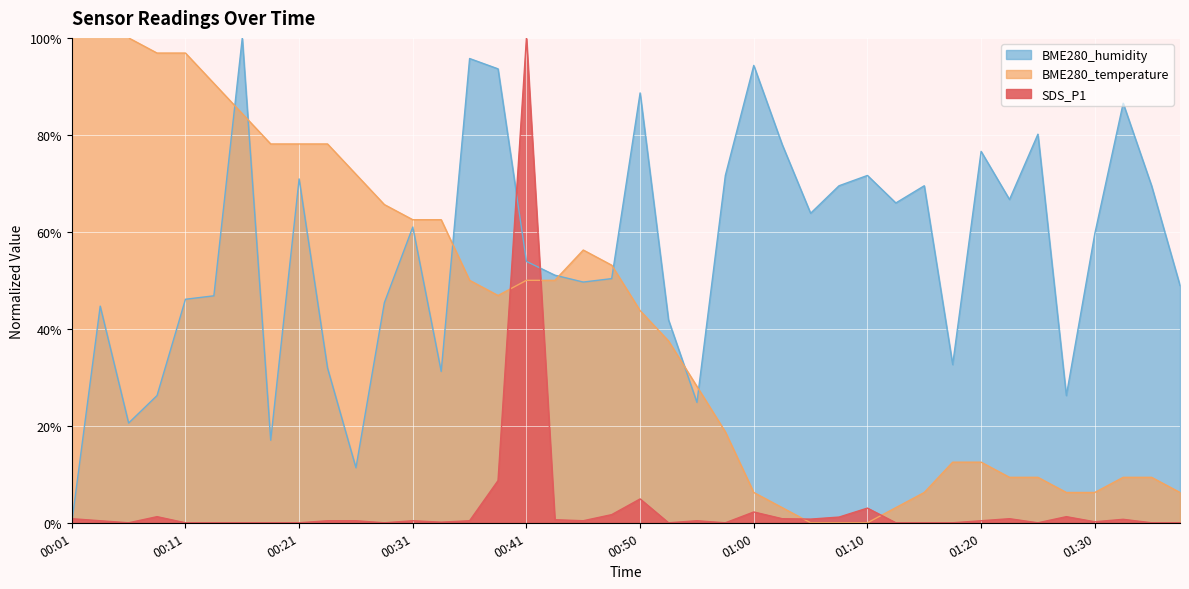

Which label corresponds to the smallest value in the chart?

00:06